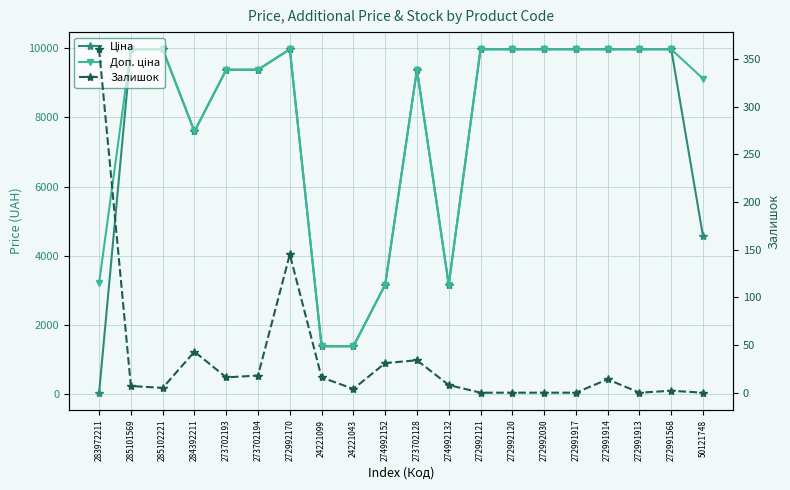

True or false: Ціна has a value of 9975.0 at 272991913.

True